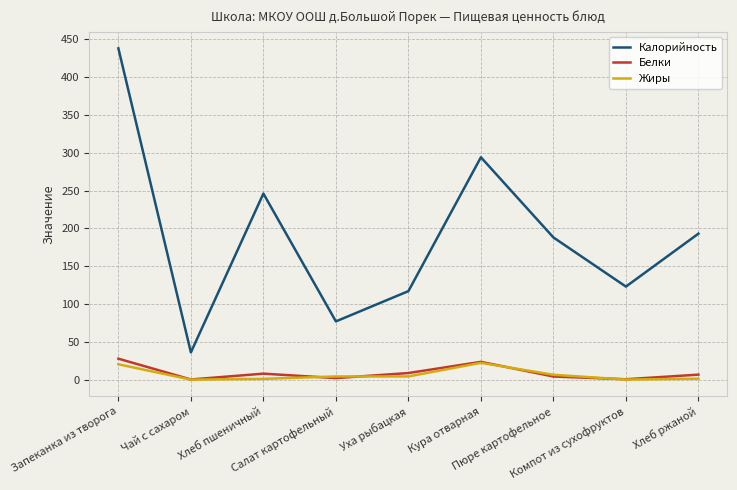

How many values in the Жиры series exceed 4?

5